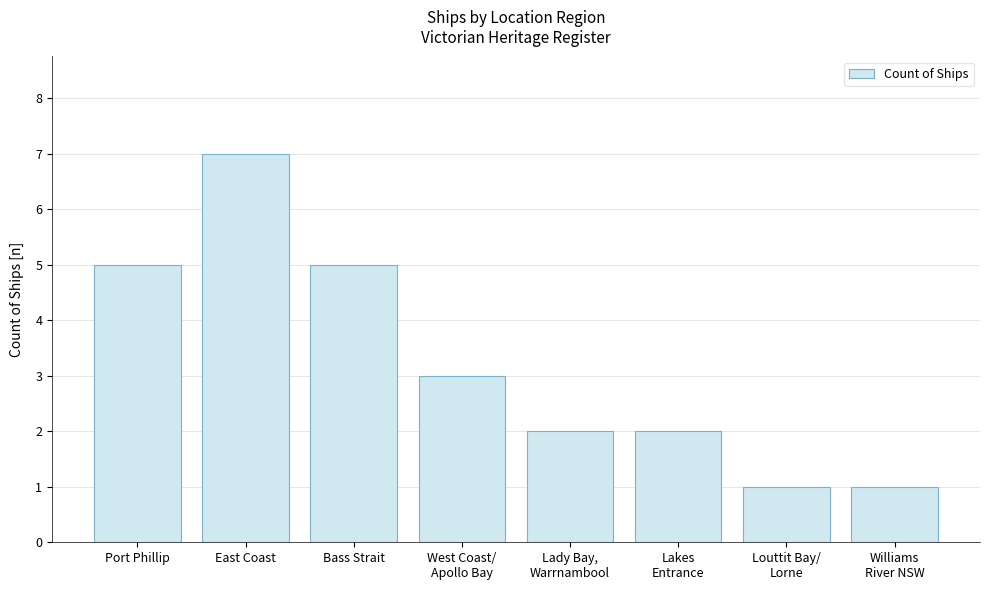

What is the value of the 4th bar from the left?

3